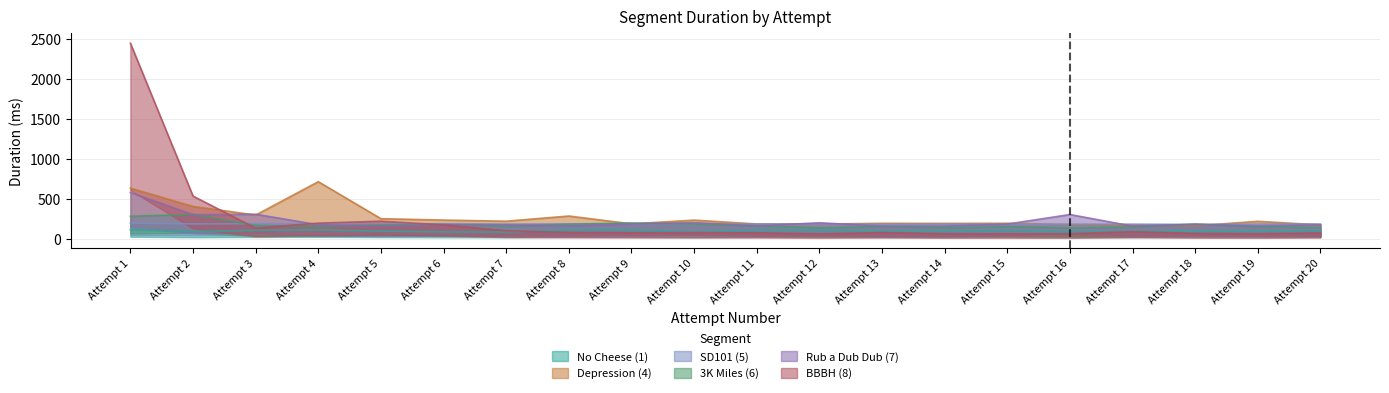

Reading left to right, extract all data points from this chart.

No Cheese (1): 120.5	96.0	110.6	114.9	101.4	91.2	88.9	117.3	115.5	92.0	113.0	113.4	98.5	96.6	110.6	90.1	98.5	100.1	98.5	107.7
Depression (4): 638.2	410.5	301.6	718.8	256.8	239.2	225.1	289.9	191.9	238.9	190.3	189.3	198.8	197.8	199.5	182.5	178.1	167.9	223.7	178.8
SD101 (5): 201.2	191.4	194.6	189.9	191.4	194.7	189.5	192.1	190.4	193.0	189.5	191.6	185.2	187.4	186.7	187.4	188.4	185.5	189.6	190.6
3K Miles (6): 287.0	311.0	171.1	160.1	179.4	183.3	161.6	187.4	203.8	190.5	167.7	143.2	157.0	141.6	157.4	143.2	153.0	188.1	154.0	147.4
Rub a Dub Dub (7): 584.1	307.3	312.2	180.9	165.5	182.5	180.4	166.4	189.6	207.7	166.2	205.7	163.6	163.8	189.3	308.6	163.5	186.8	165.5	179.6
BBBH (8): 2448.9	539.1	138.2	200.9	225.4	178.6	106.3	84.8	81.2	82.9	80.3	66.8	84.1	69.5	66.5	68.9	94.4	72.9	68.3	79.3